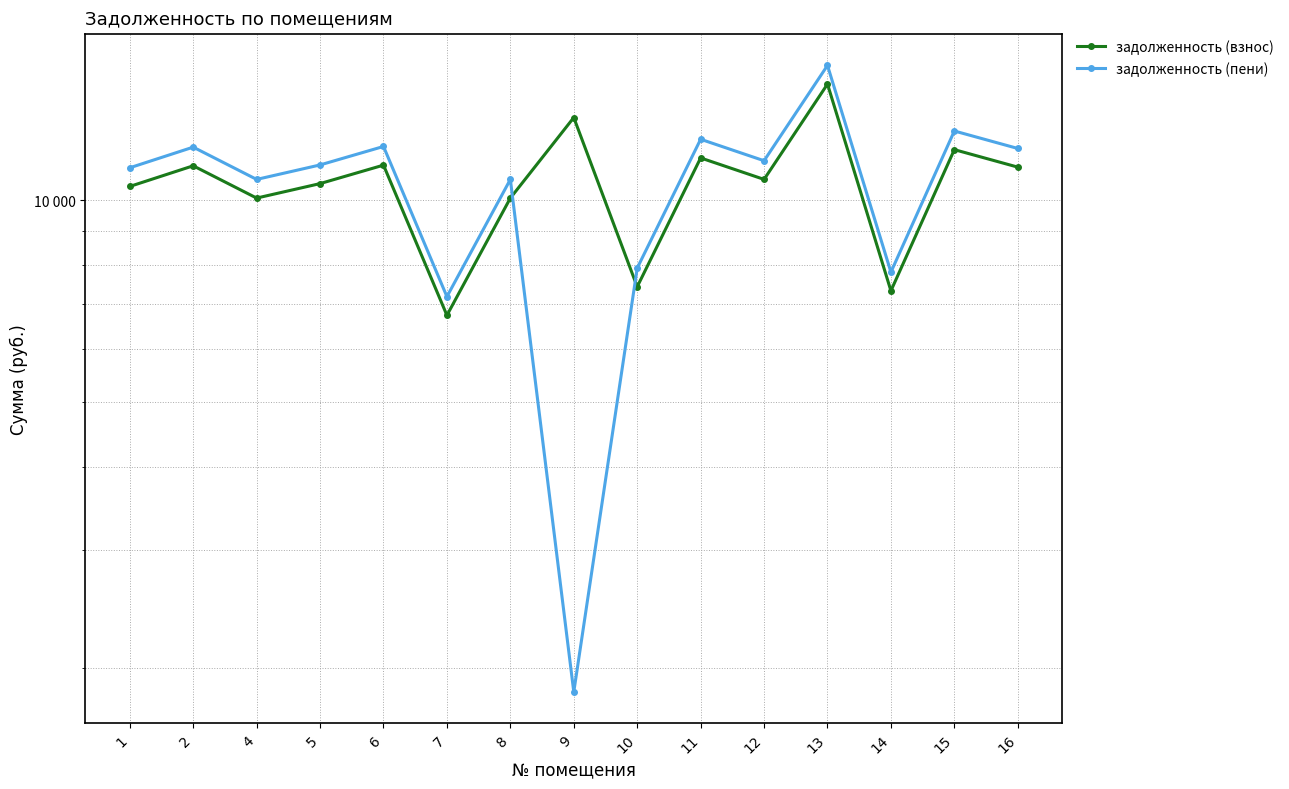

How many lines are shown in the chart?

2